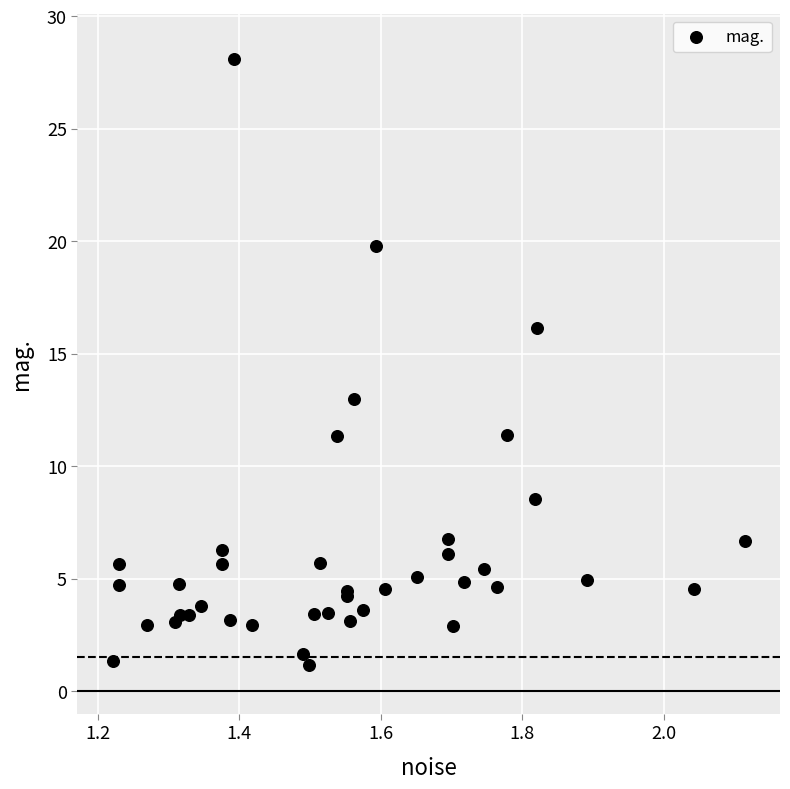

What Y value in the scatter plot is closest to 14?

13.0